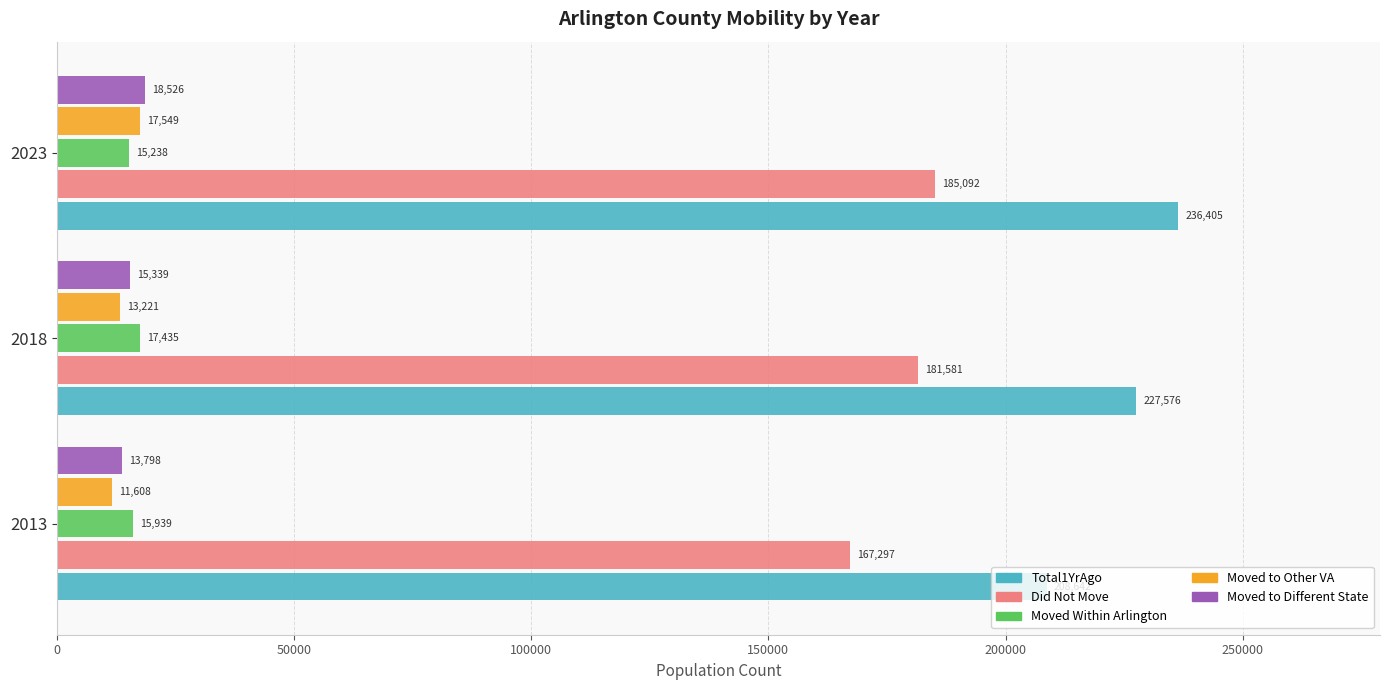

What is the total value across all series at 2023?

472810